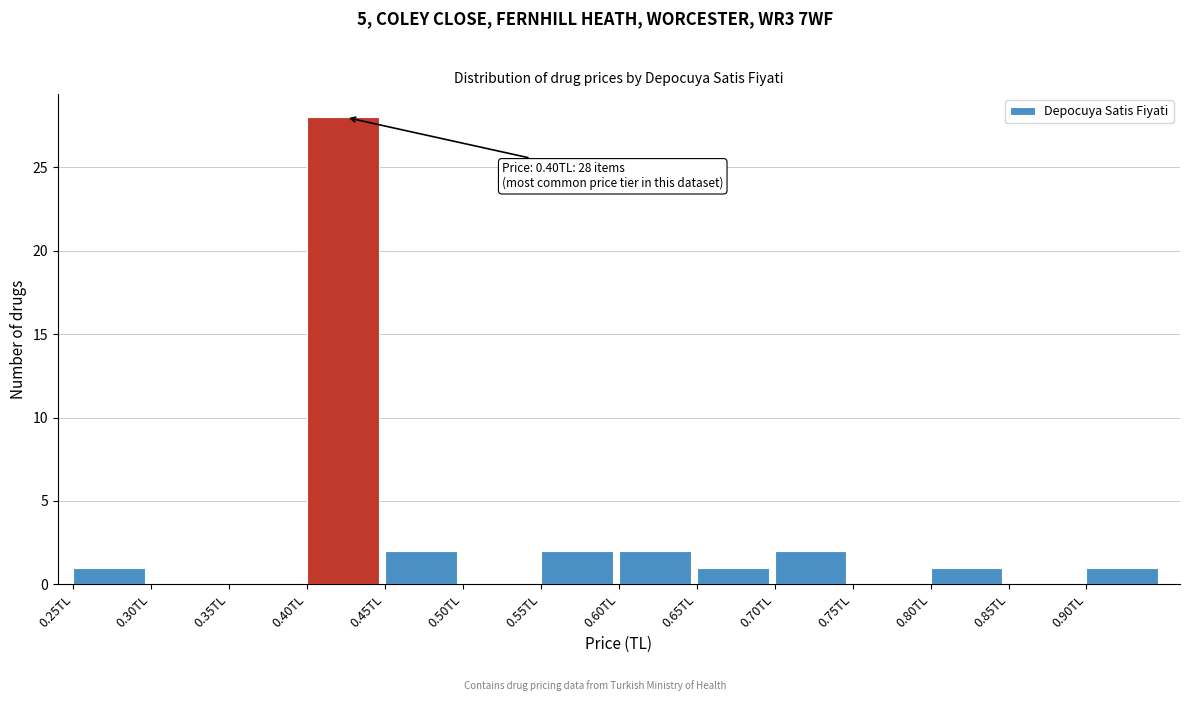

Which range on the x-axis has the tallest bar?

0.40 to 0.45